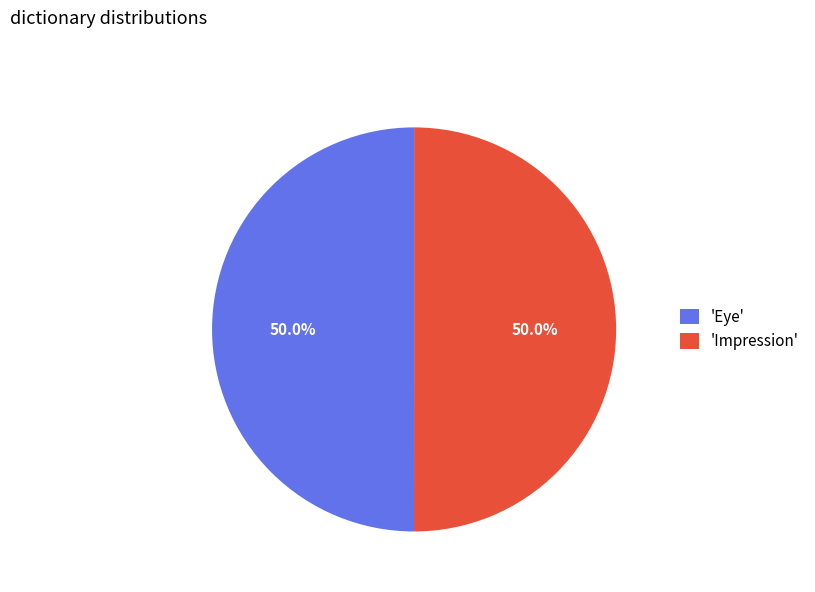

What portion of the pie excludes 'Impression'?

50.0%